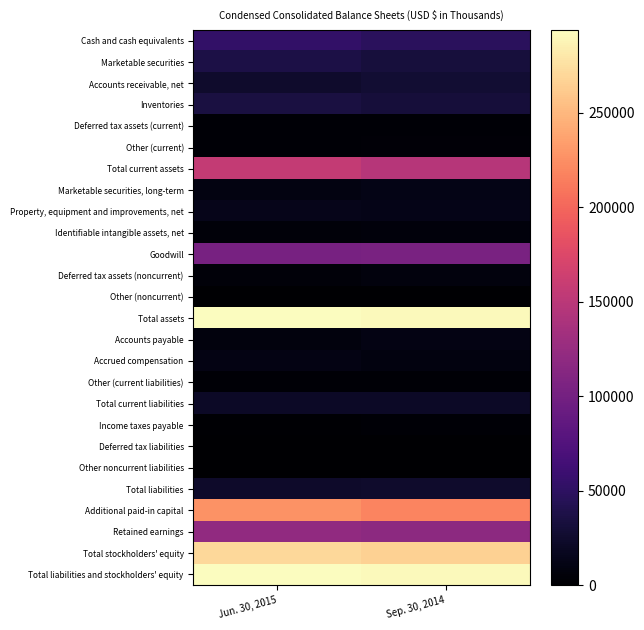

Rank the series by their maximum value, from highest to lowest.

Total assets, Total liabilities and stockholders' equity, Total stockholders' equity, Additional paid-in capital, Total current assets, Retained earnings, Goodwill, Cash and cash equivalents, Marketable securities, Inventories, Accounts receivable, net, Total liabilities, Total current liabilities, Property, equipment and improvements, net, Marketable securities, long-term, Accrued compensation, Accounts payable, Deferred tax assets (noncurrent), Identifiable intangible assets, net, Other (current), Other (current liabilities), Deferred tax assets (current), Income taxes payable, Other noncurrent liabilities, Other (noncurrent), Deferred tax liabilities